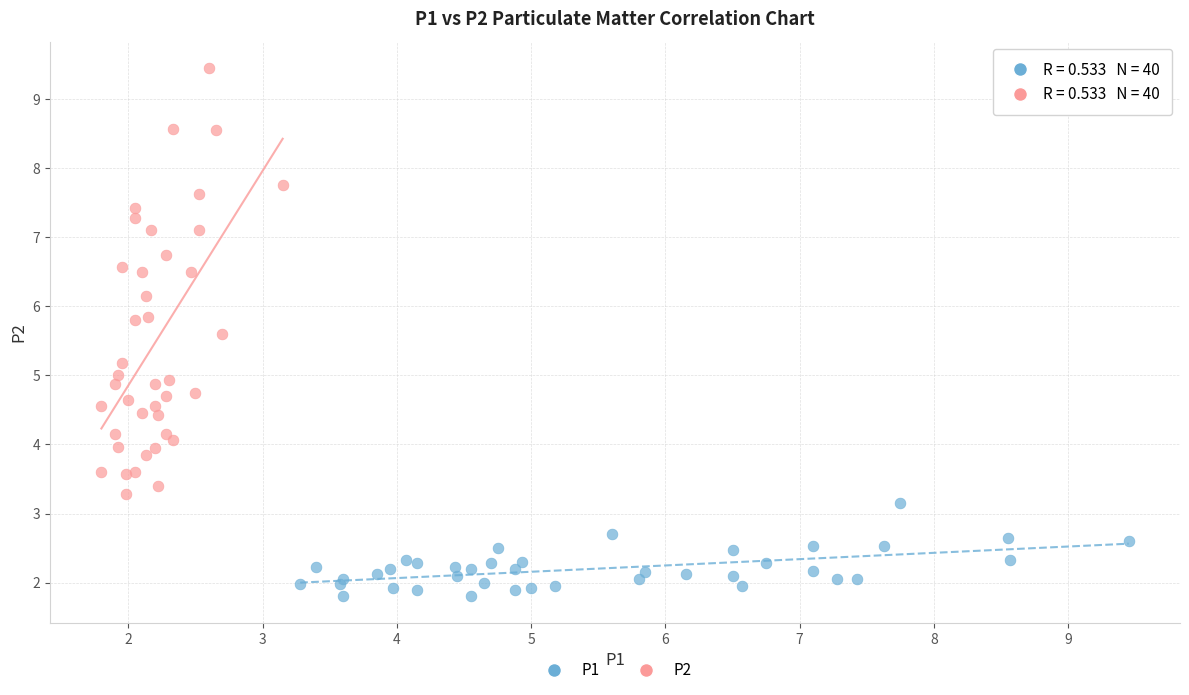

Which series contains the highest Y value?

P2